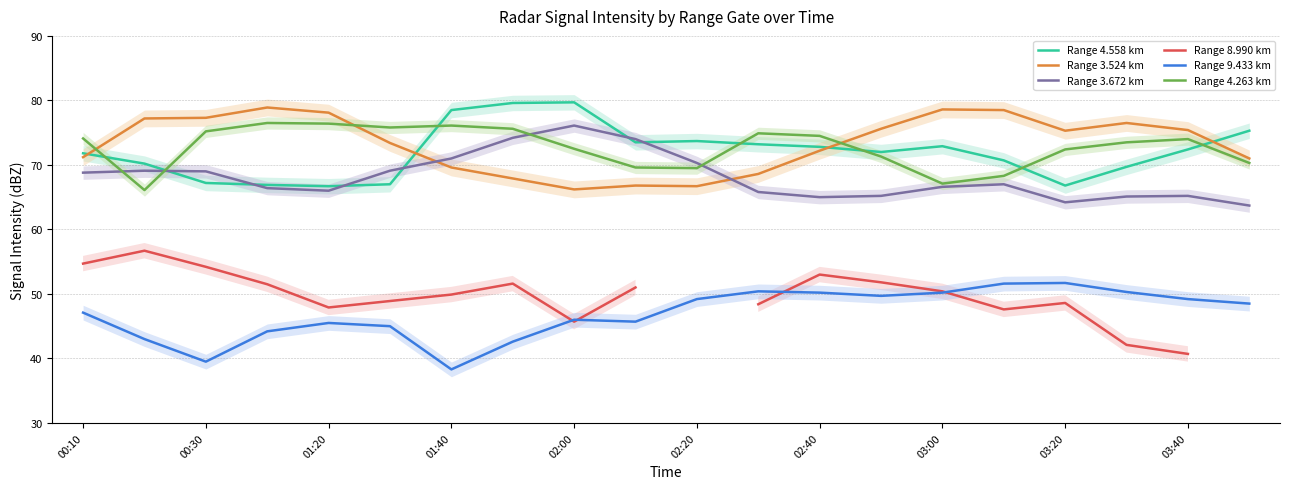

The value of Range 4.558 km at 00:30 is 24.9. True or false?

False